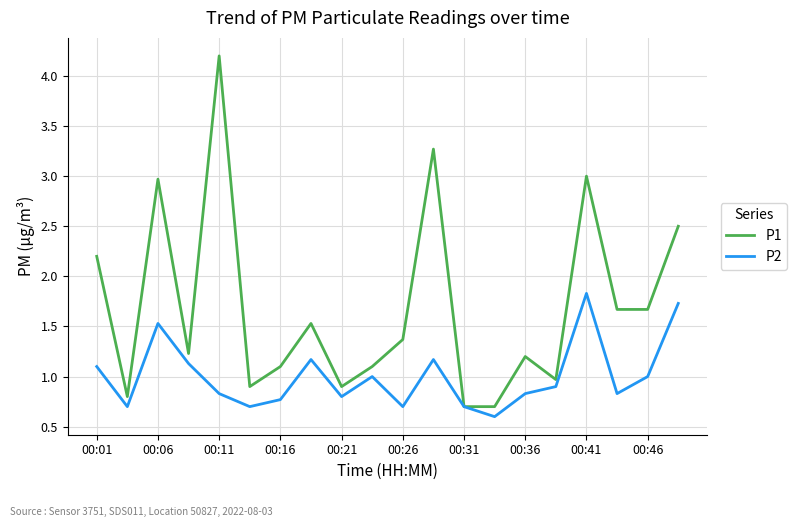

What is the minimum value shown in the chart?

0.6